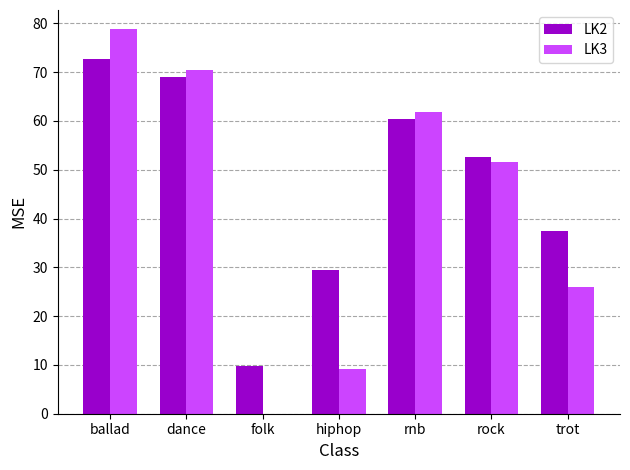

Read the LK2 value at rock.

52.7